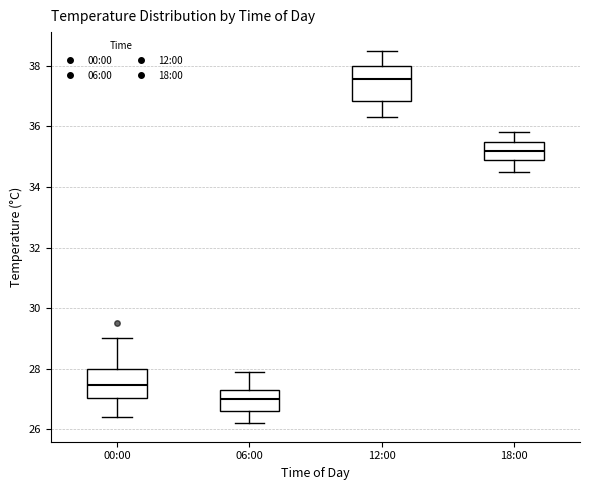

Which box is the tallest, from its lower edge to its upper edge?

12:00